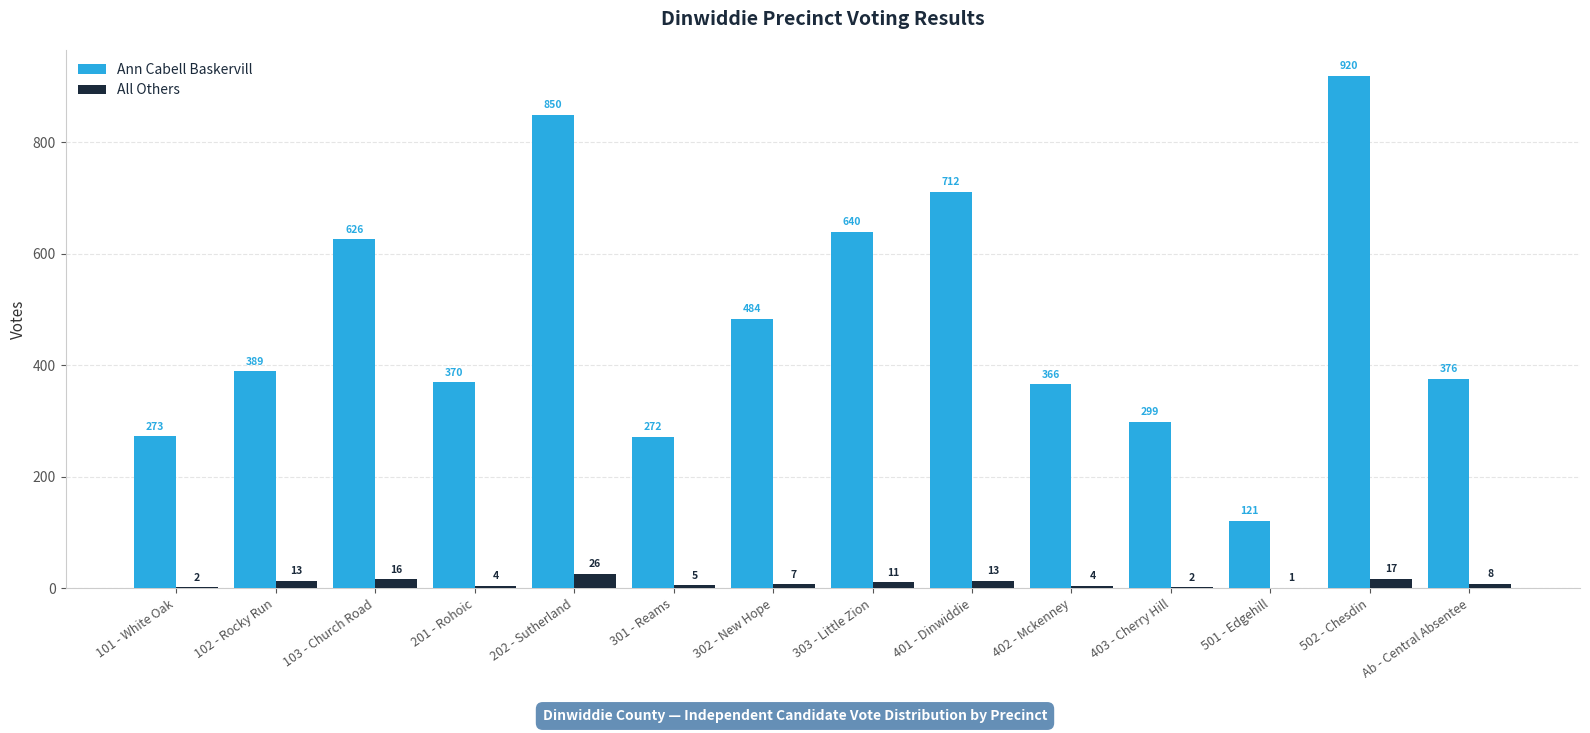

What are all the series names shown in the legend?

Ann Cabell Baskervill, All Others